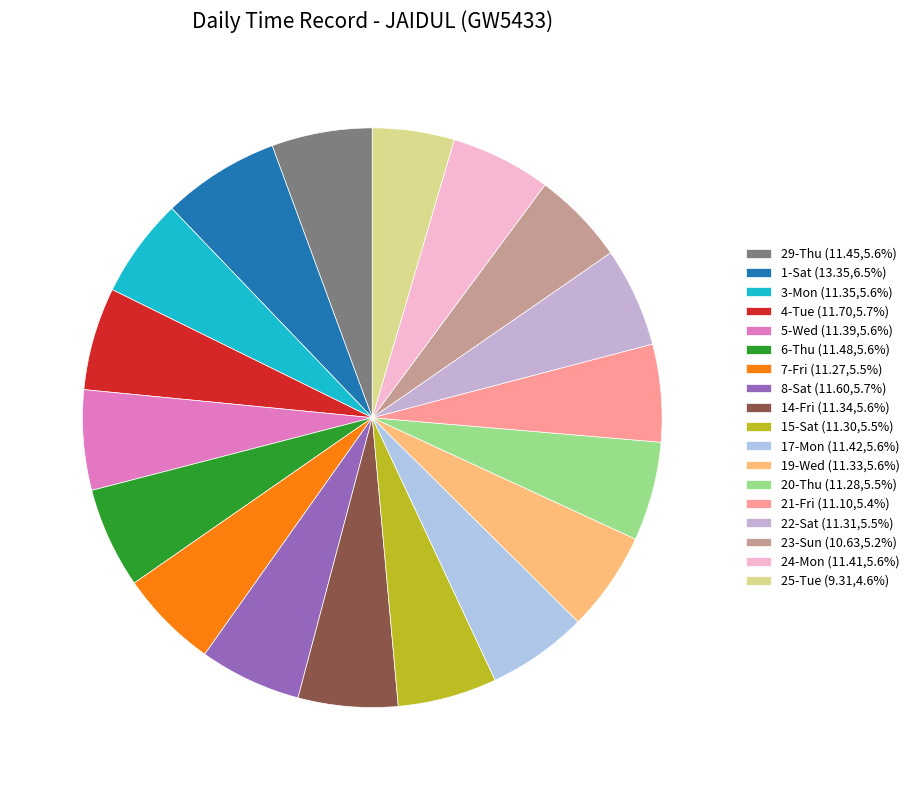

Count the number of slices in the pie.

18